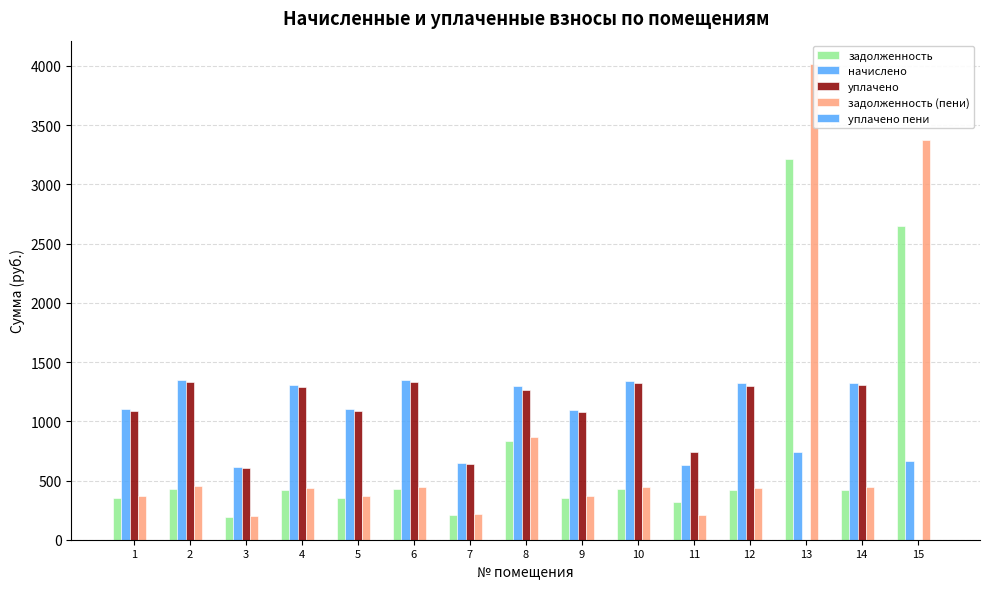

Which series has the widest spread of values?

задолженность (пени)